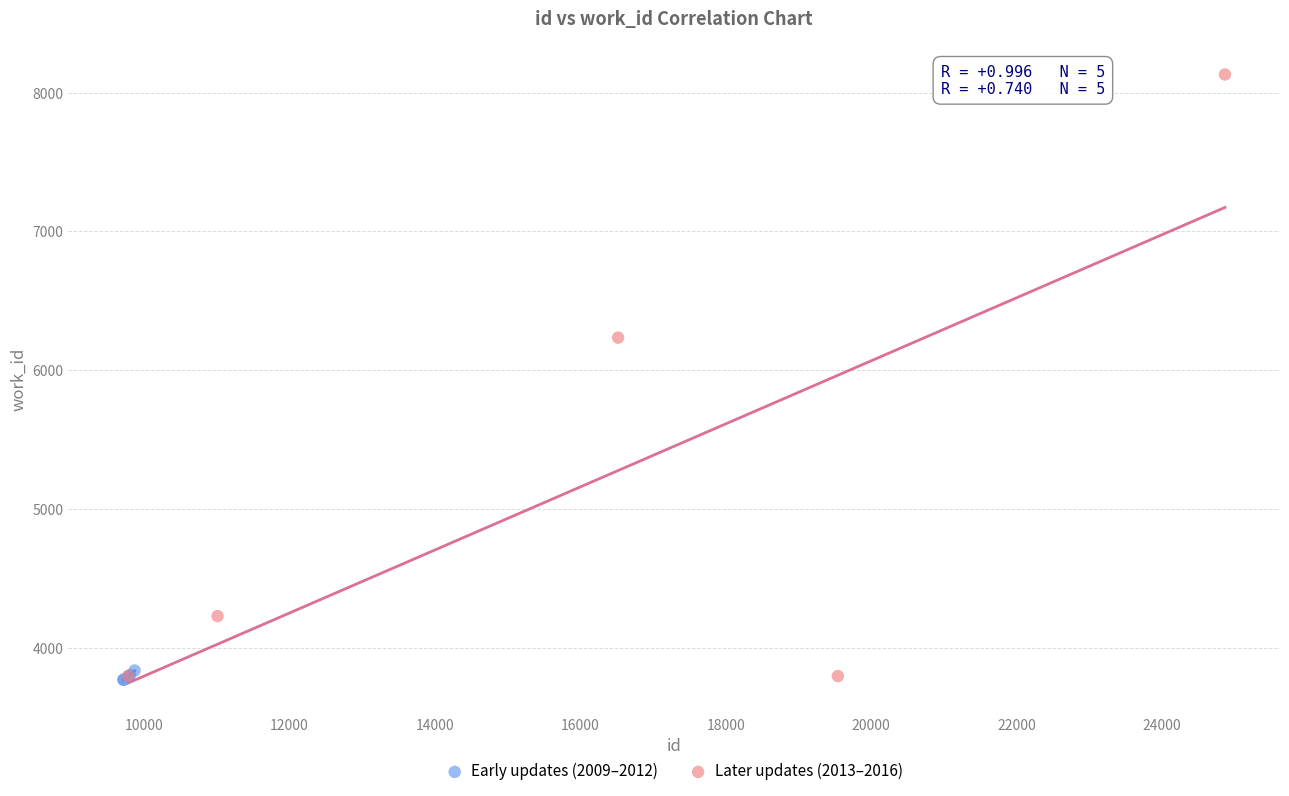

Which series reaches the maximum Y coordinate?

Later updates (2013–2016)